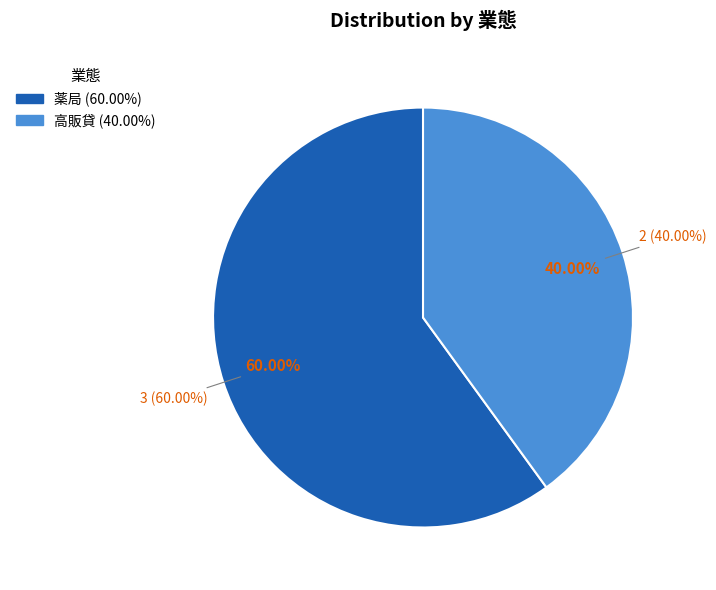

To the nearest percent, what percentage of the pie is 薬局?

60%